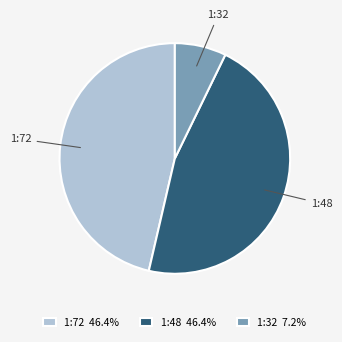

Approximately how many times larger is the value at 1:72 46.4% compared to 1:32 7.2%?

6.4